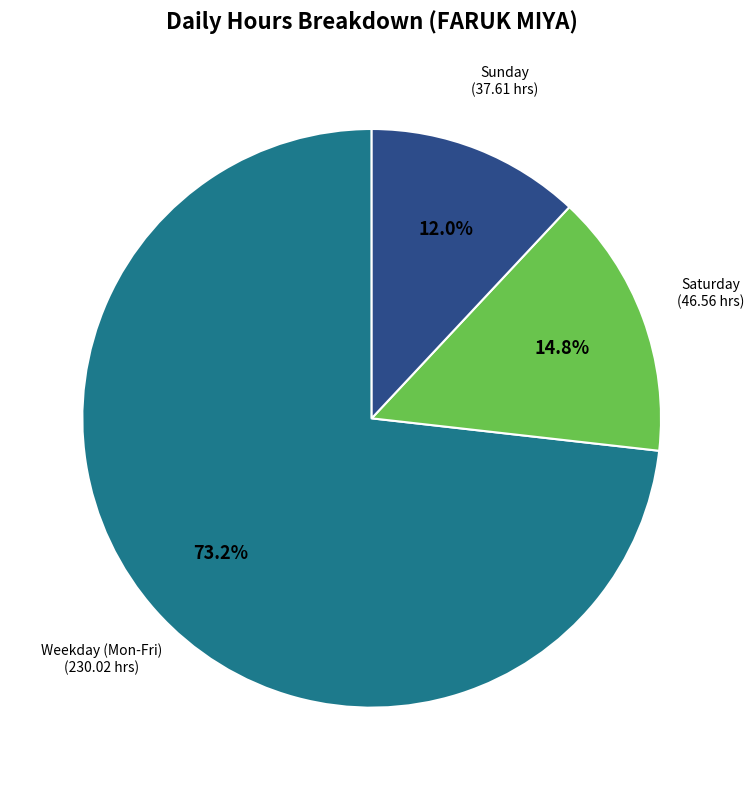

Does any single category account for the majority?

Yes